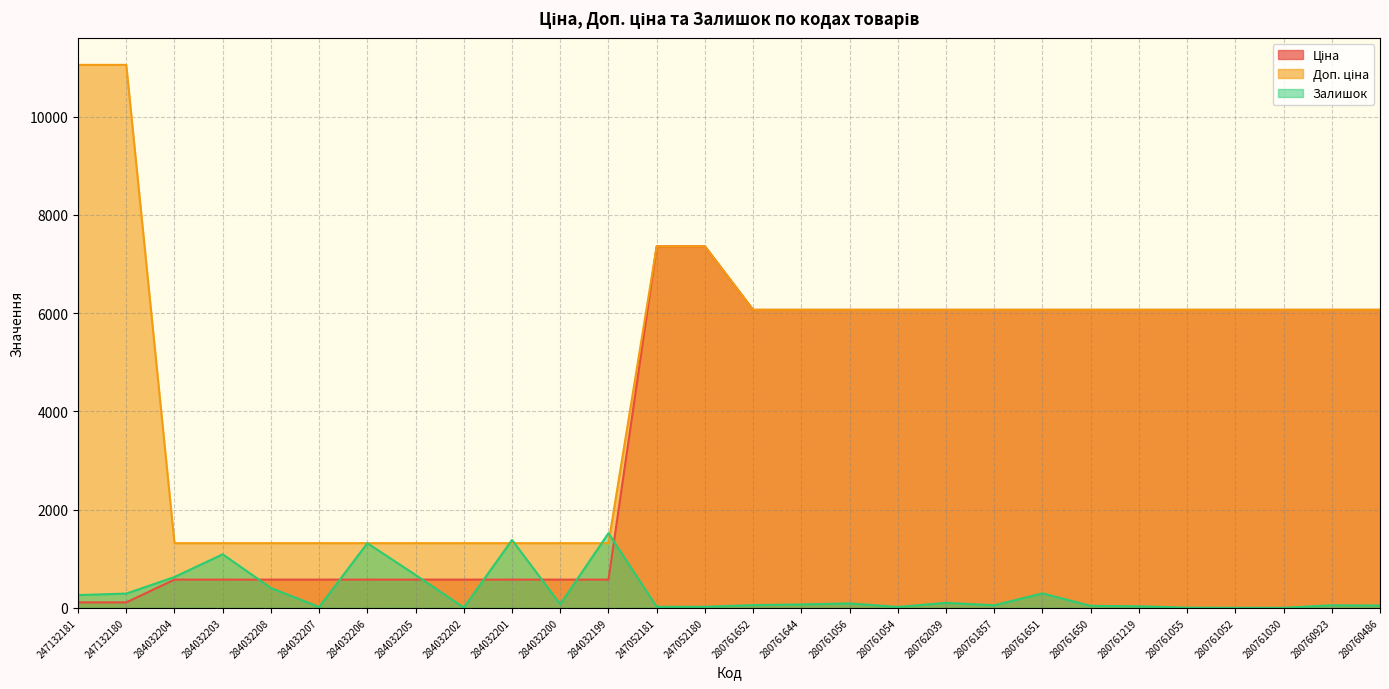

True or false: Доп. ціна and Ціна intersect in this chart.

False